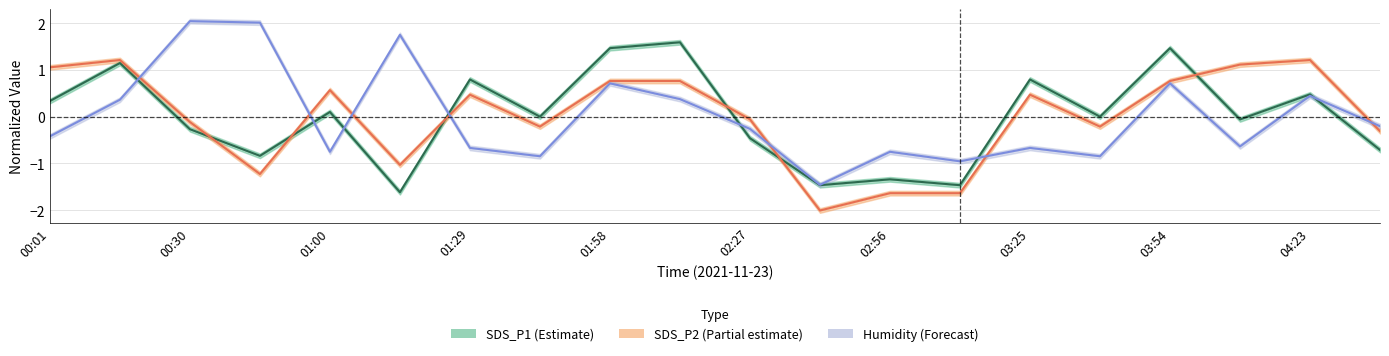

Reading left to right, extract all data points from this chart.

SDS_P1 (Estimate): 0.3	1.2	-0.3	-0.8	0.1	-1.6	0.8	0.0	1.5	1.6	-0.5	-1.5	-1.3	-1.5	0.8	0.0	1.5	-0.1	0.5	-0.7
SDS_P2 (Partial): 1.1	1.2	-0.1	-1.2	0.6	-1.0	0.5	-0.2	0.8	0.8	-0.1	-2.0	-1.6	-1.6	0.5	-0.2	0.8	1.1	1.2	-0.3
Humidity (Forecast): -0.4	0.4	2.0	2.0	-0.7	1.8	-0.7	-0.8	0.7	0.4	-0.3	-1.5	-0.7	-1.0	-0.7	-0.8	0.7	-0.6	0.4	-0.2